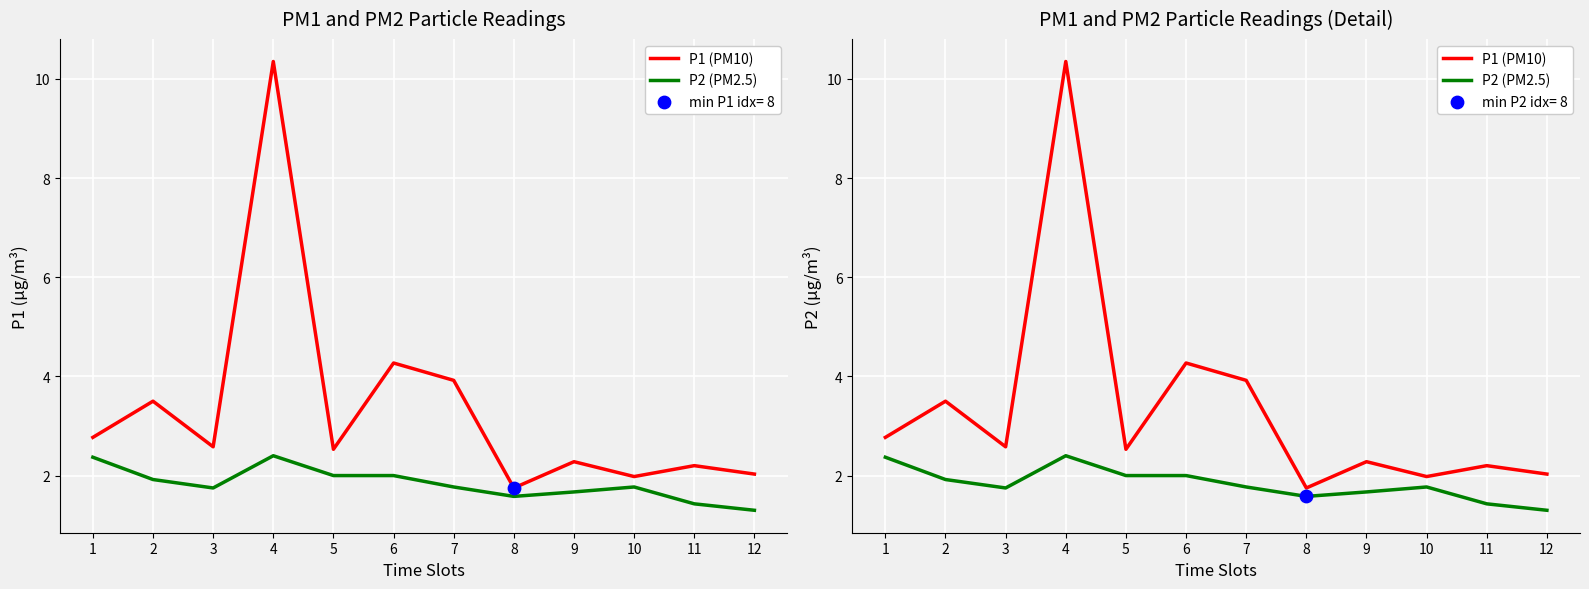

Which series reaches the minimum Y coordinate?

P2 (PM2.5)